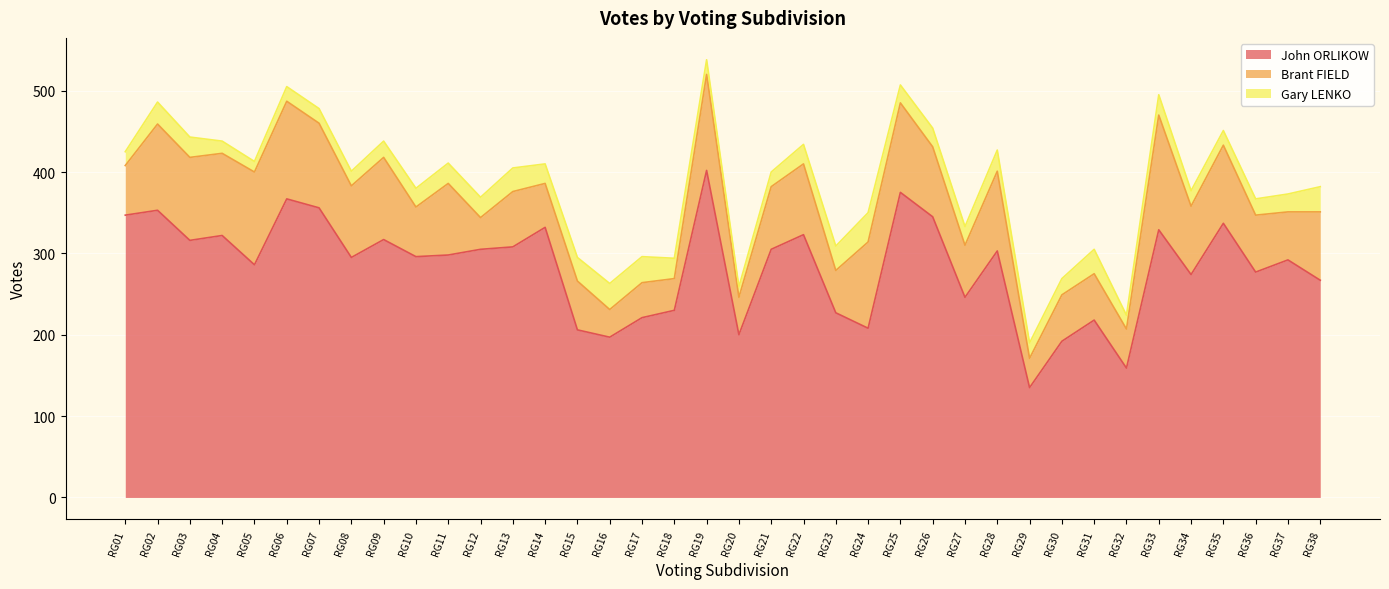

At which label does Gary LENKO reach its peak?

RG24